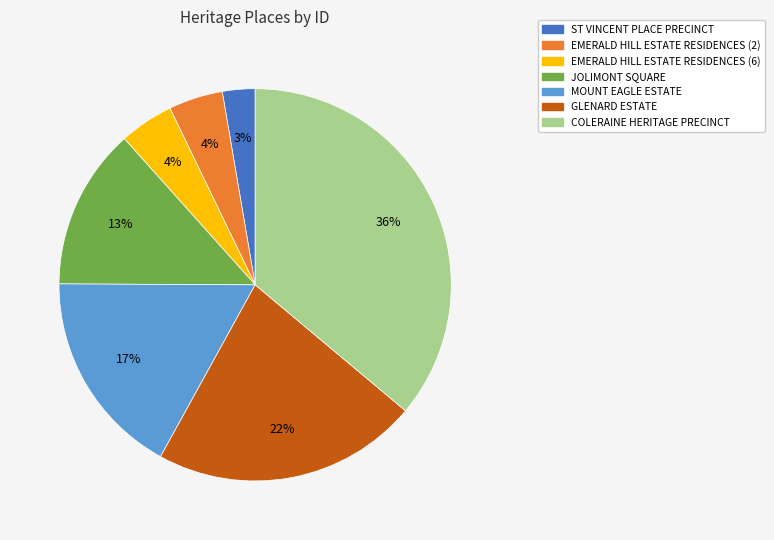

How many slices are in this pie chart?

7